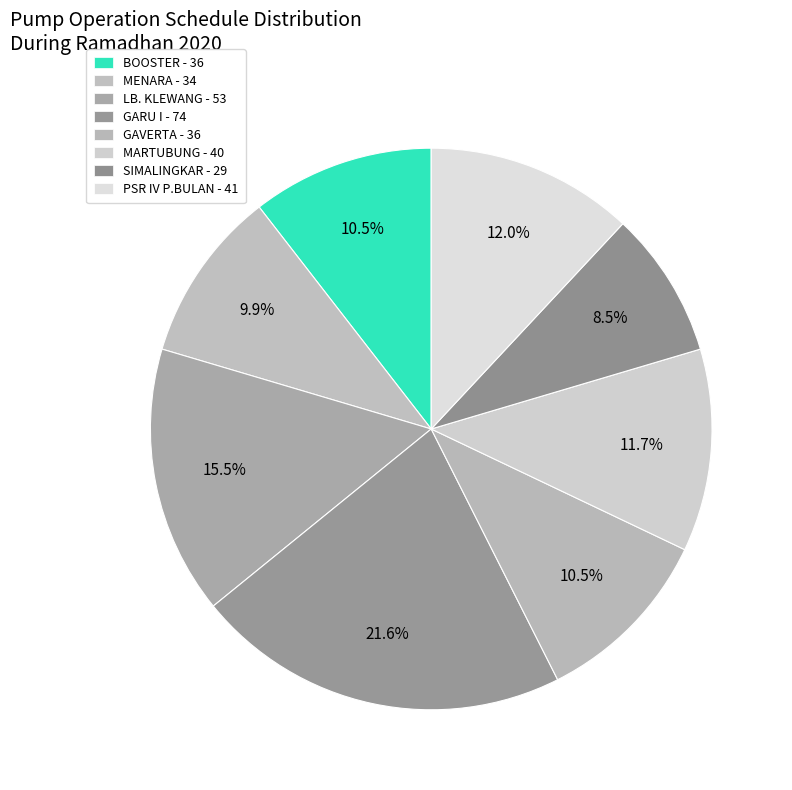

Is there any slice that represents more than half of the pie?

No